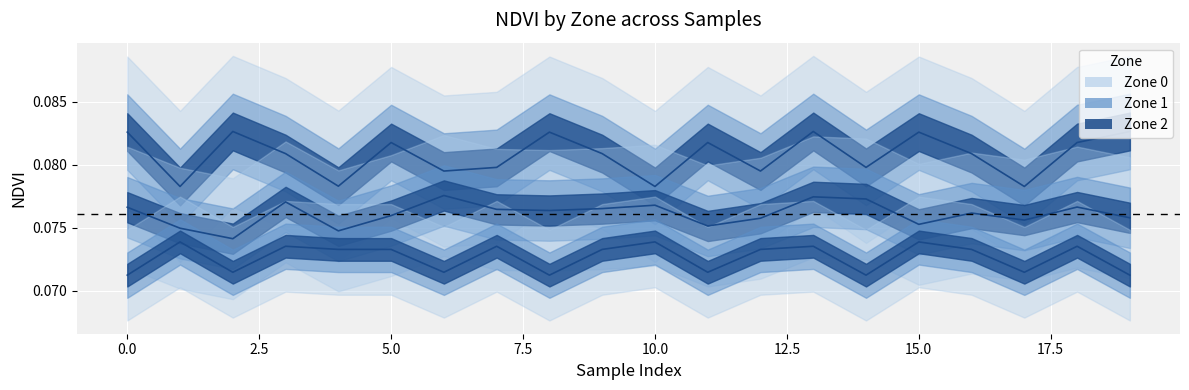

True or false: Zone 2 and Zone 0 cross at least once.

False